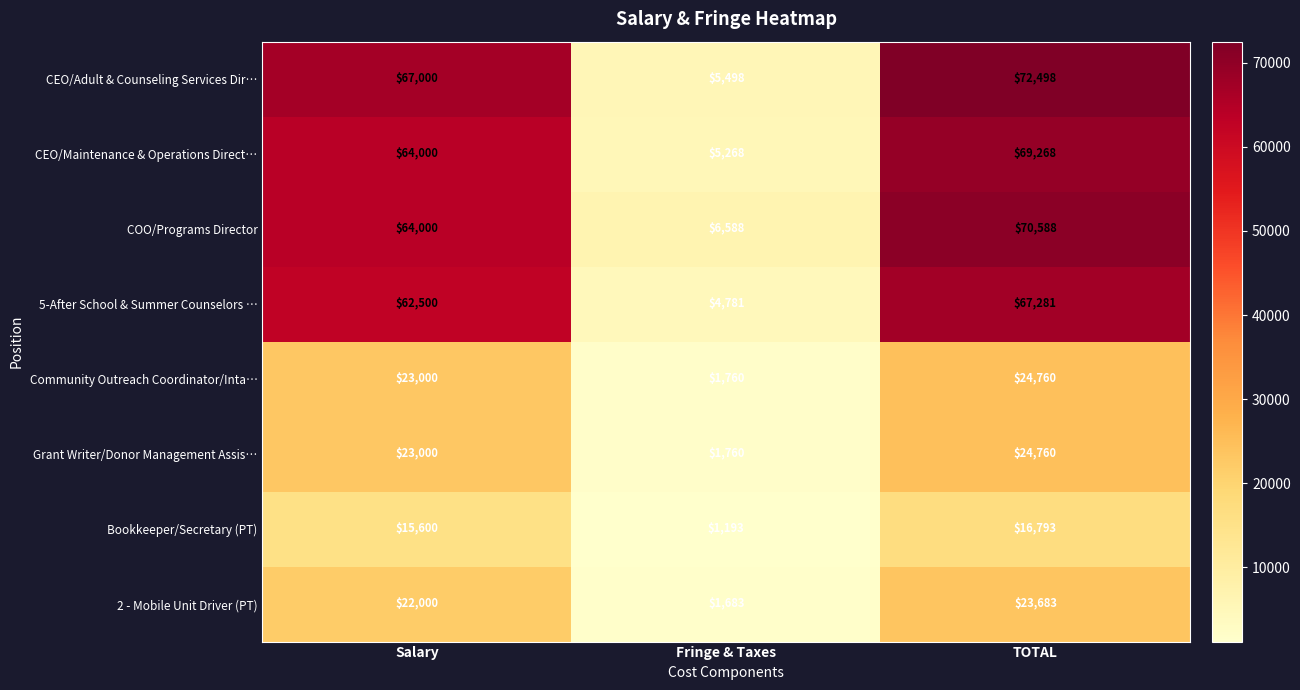

Which series has the largest total across all categories?

CEO/Adult & Counseling Services Dir…